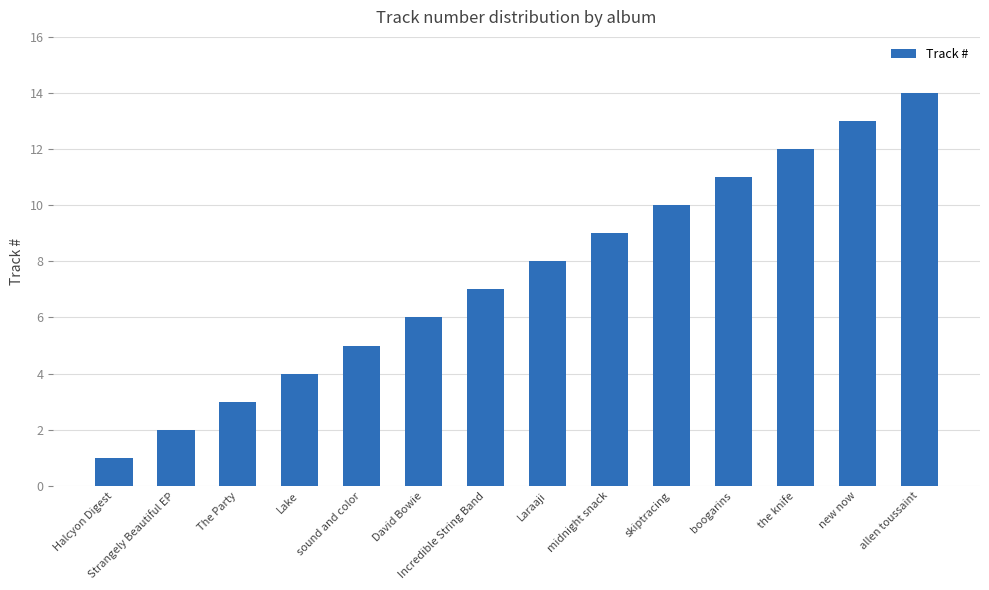

What is the approximate value at boogarins, to the nearest 10?

10